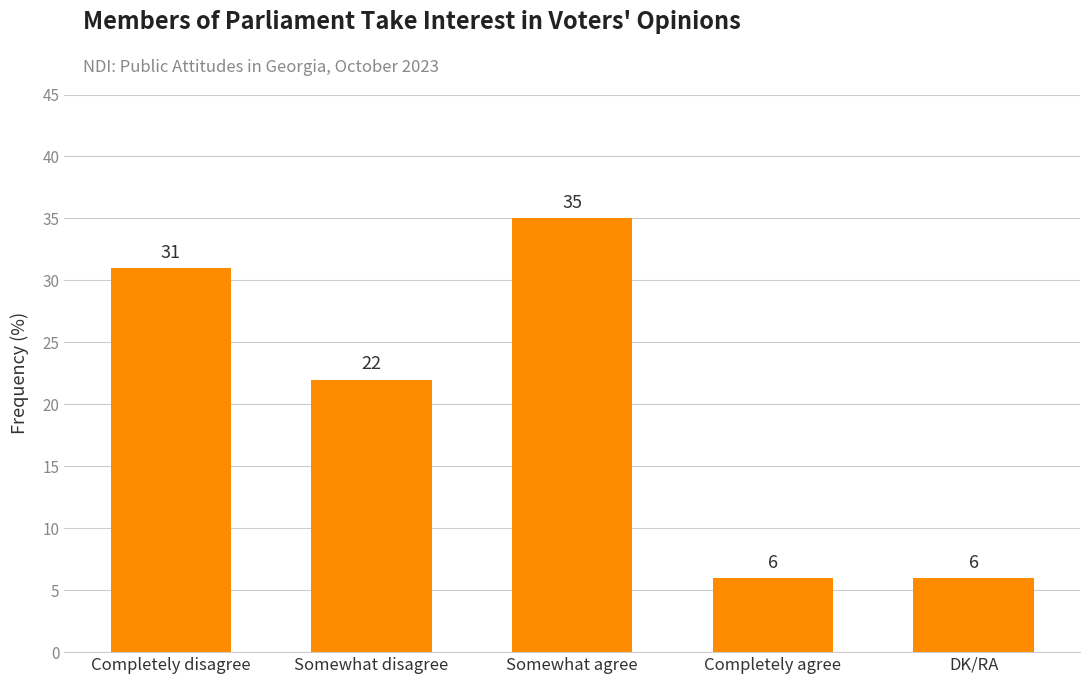

What is the label of the 5th bar from the left?

DK/RA